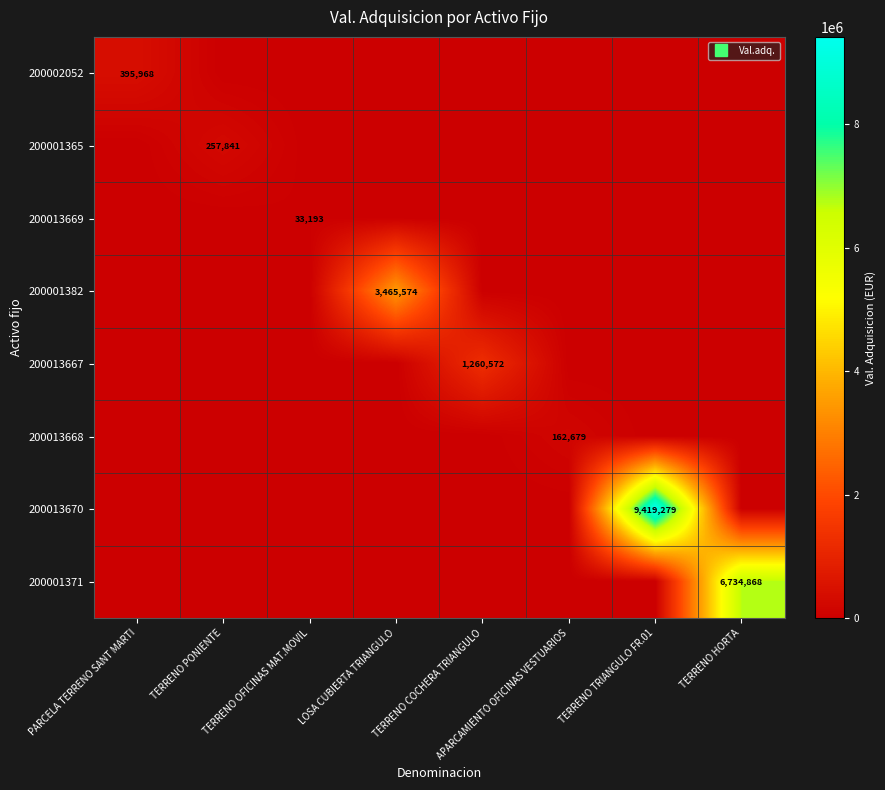

True or false: 200001365 has a value of 0.0 at PARCELA TERRENO SANT MARTI.

True